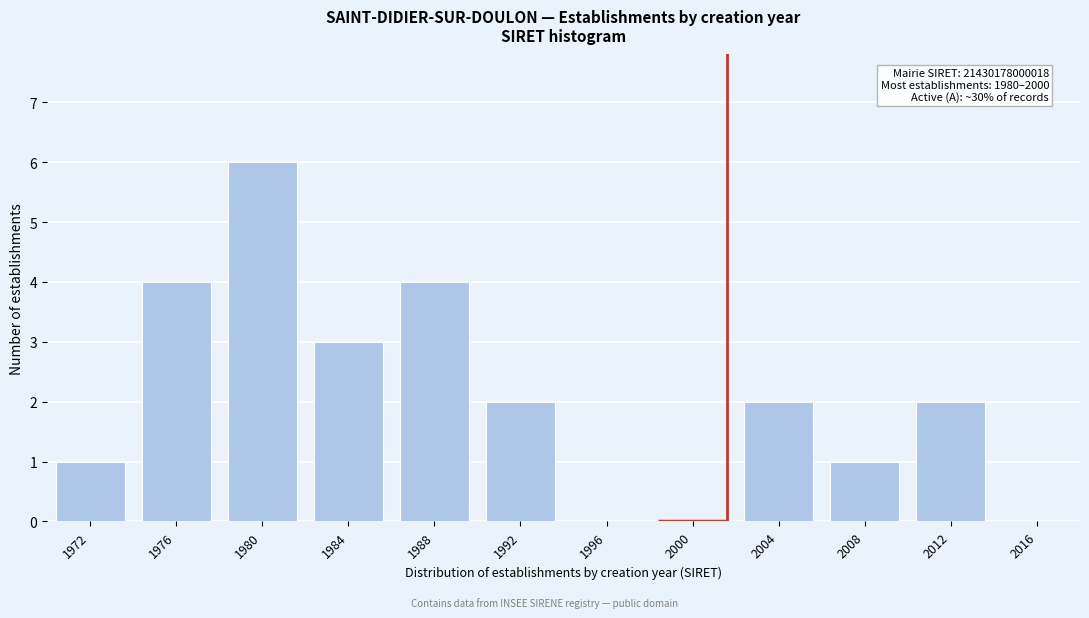

Reading left to right, what are all the values shown in this chart?

1972=1	1976=4	1980=6	1984=3	1988=4	1992=2	1996=0	2000=0	2004=2	2008=1	2012=2	2016=0